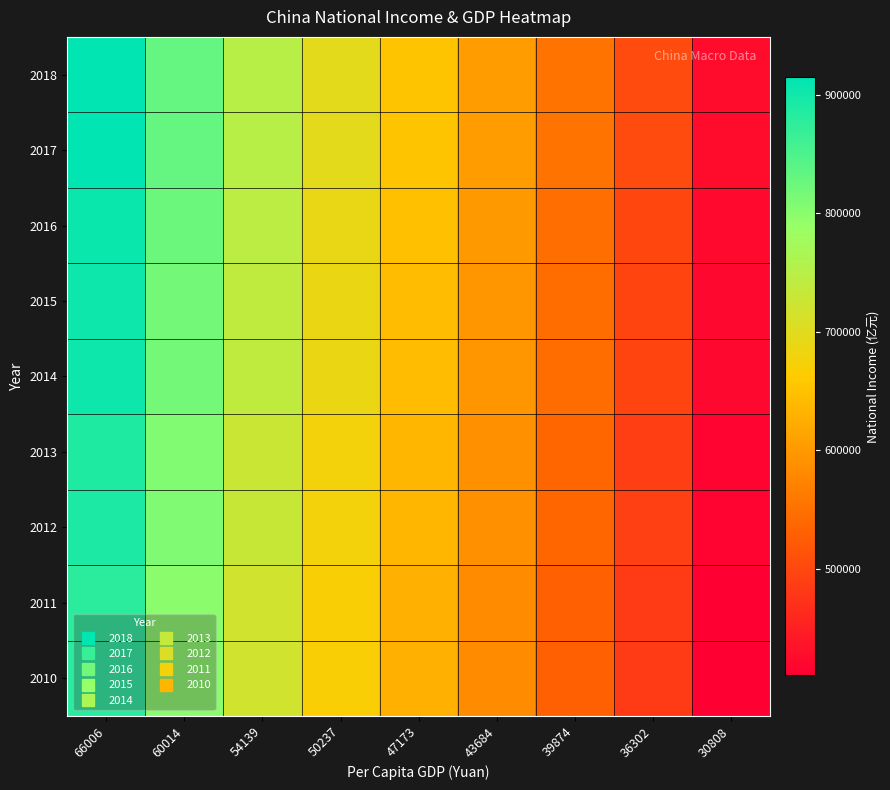

Count the number of categories in the chart.

9